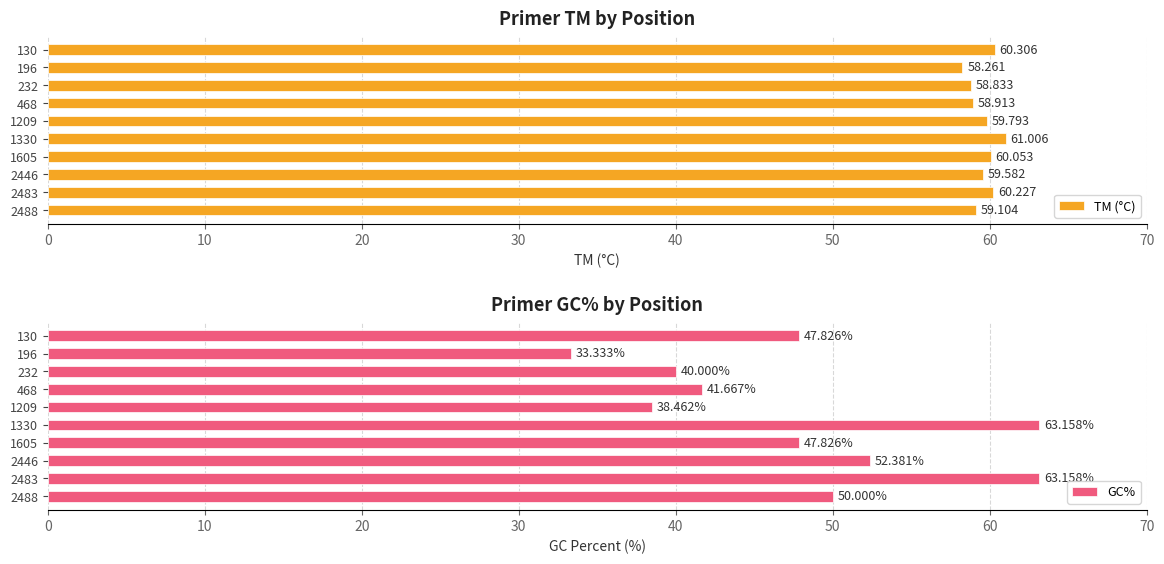

How many groups of bars are there?

10